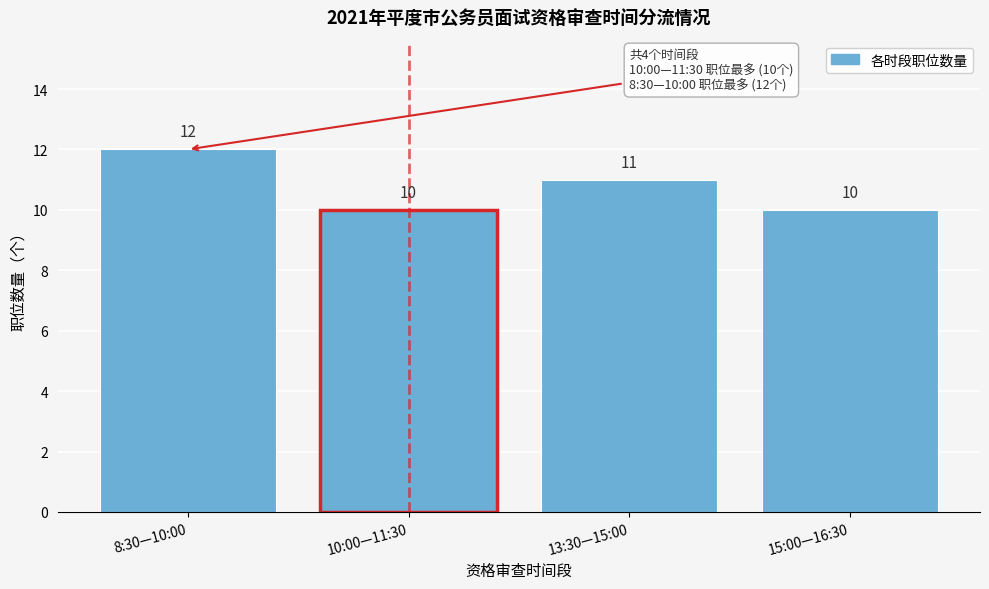

Reading right to left, transcribe all the data shown in this chart.

10	11	10	12